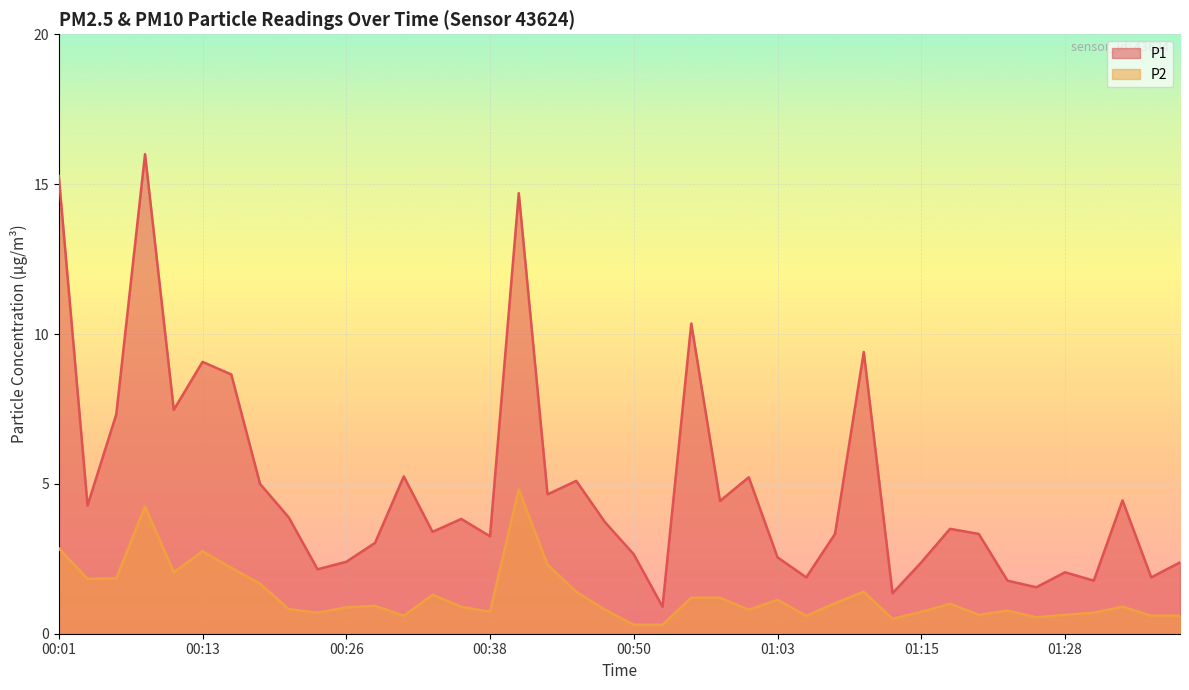

Rank the series by their maximum value, from lowest to highest.

P2, P1